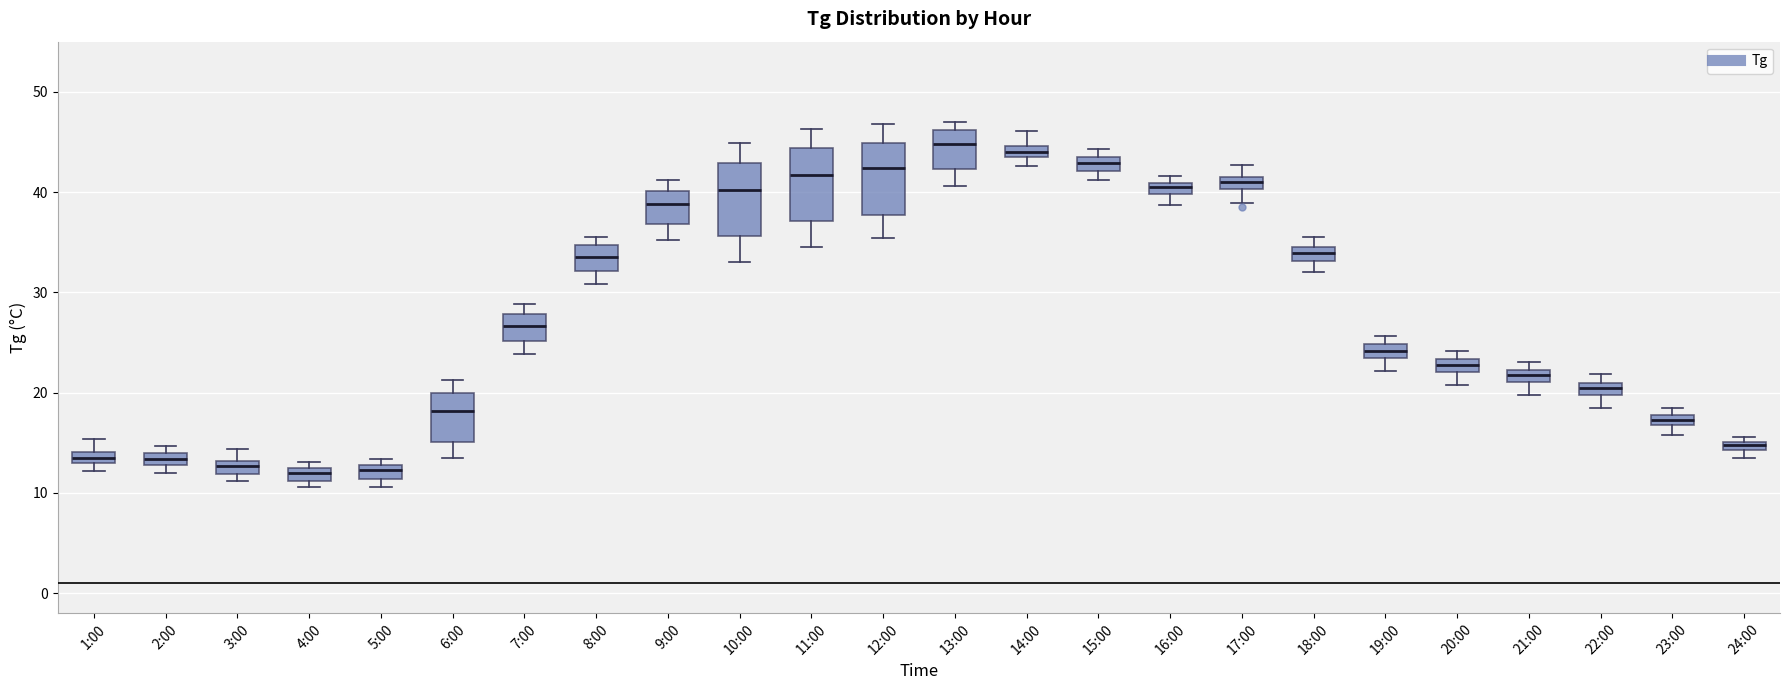

Where does the median line of the box for 19:00 sit on the y-axis? The values are not printed on the chart, so give them approximately, as read against the axis.

24